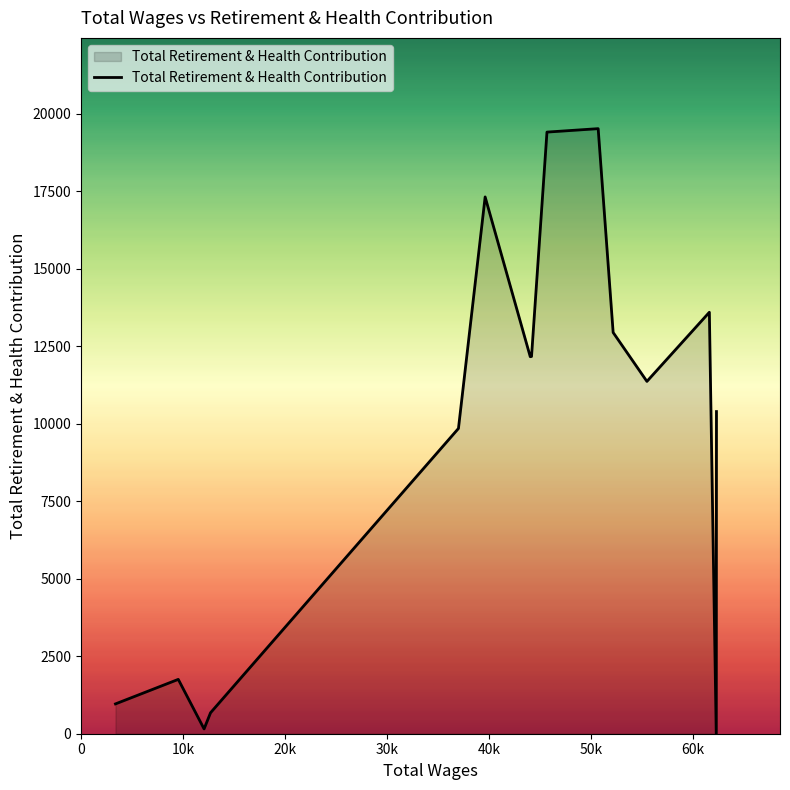

What is the maximum value shown in the chart?

19516